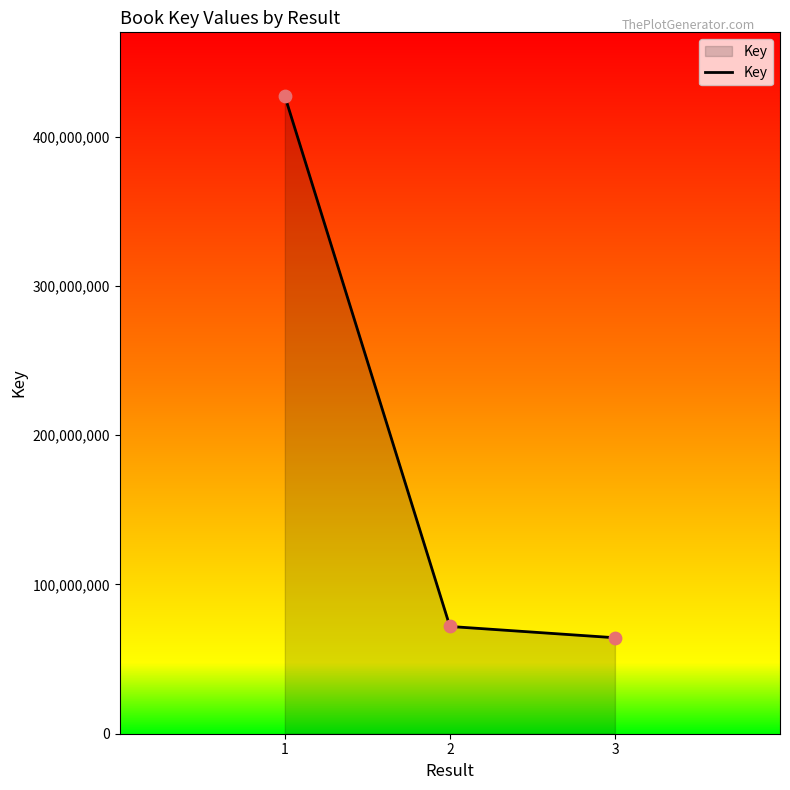

What is the change in value from 1 to 2?

-355319590